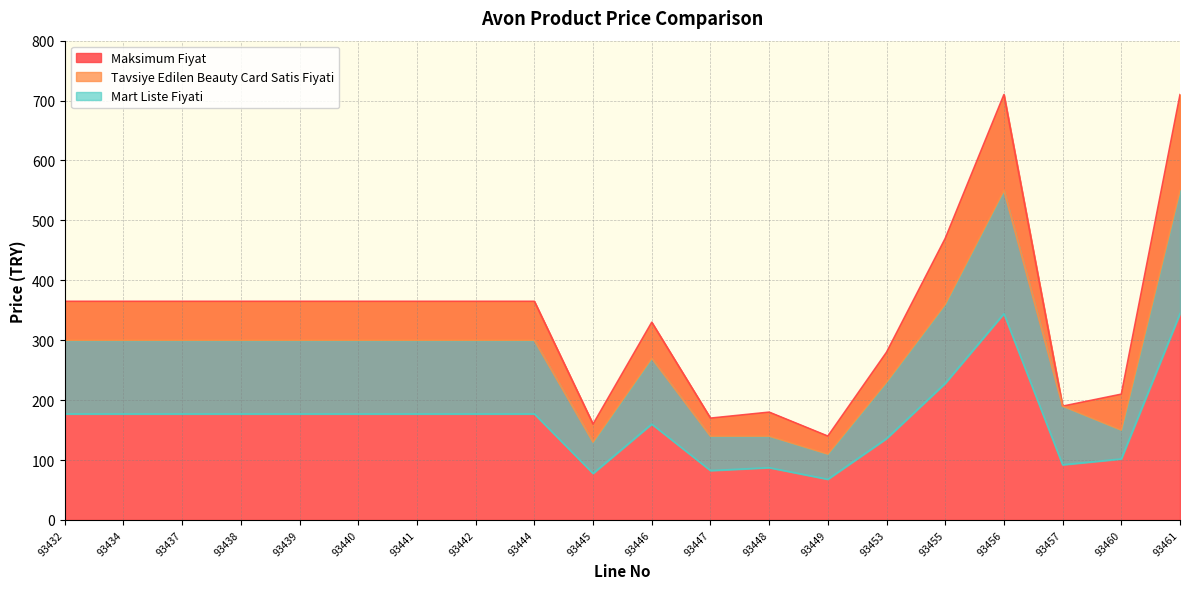

At 93438, list the series in order from smallest to largest.

Mart Liste Fiyati, Tavsiye Edilen Beauty Card Satis Fiyati, Maksimum Fiyat